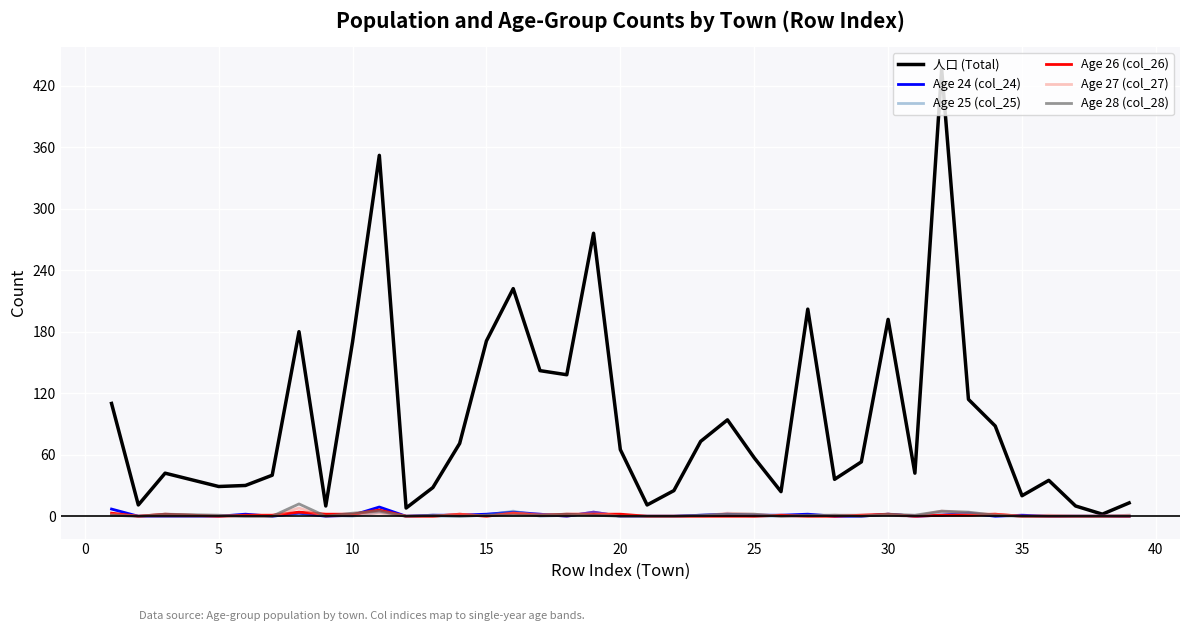

Which series has the largest total across all categories?

人口 (Total)